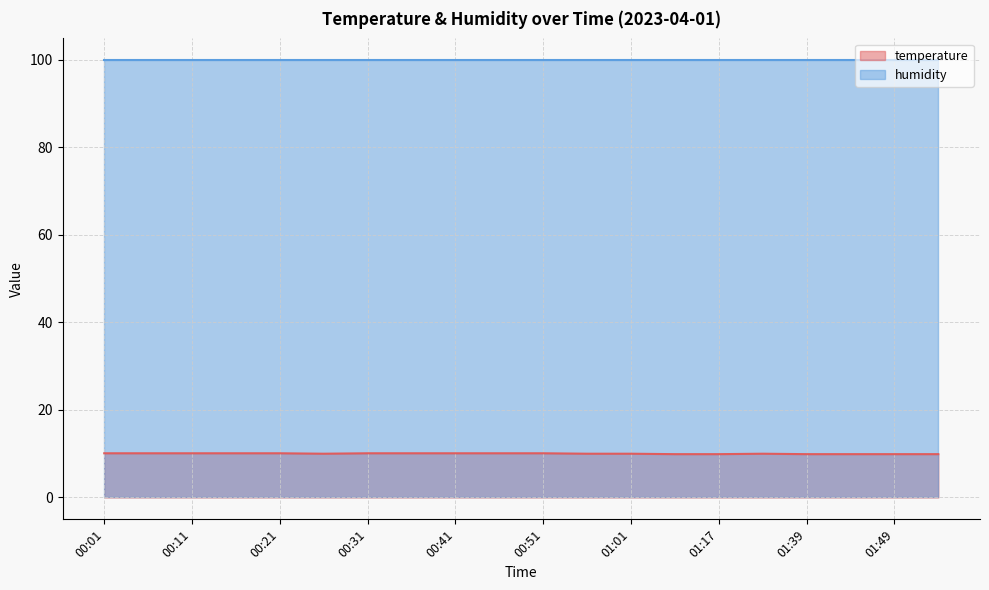

What is the average value?

10.0